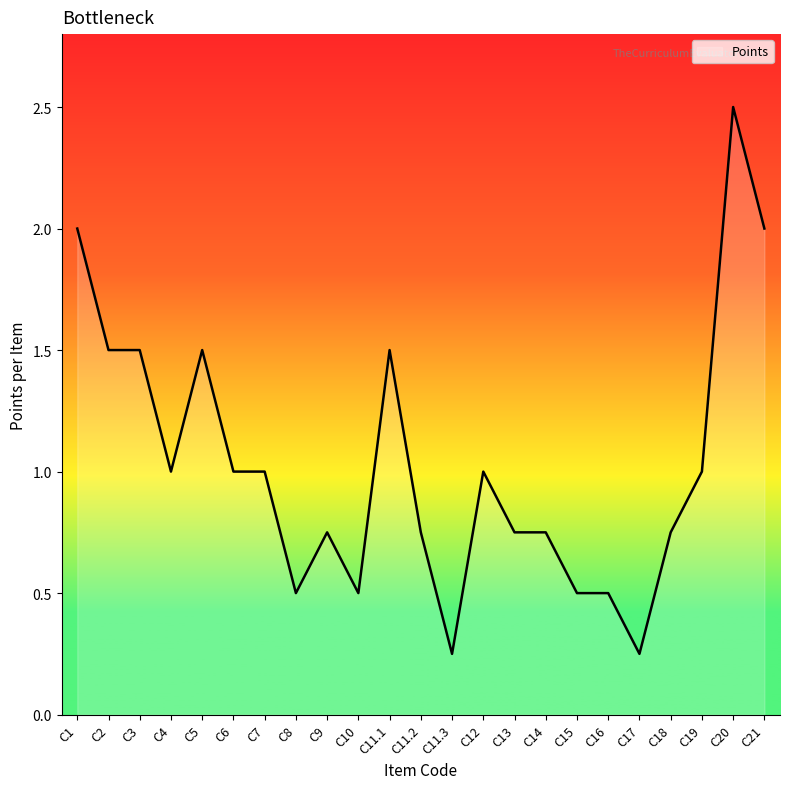

How many series are shown in this chart?

1